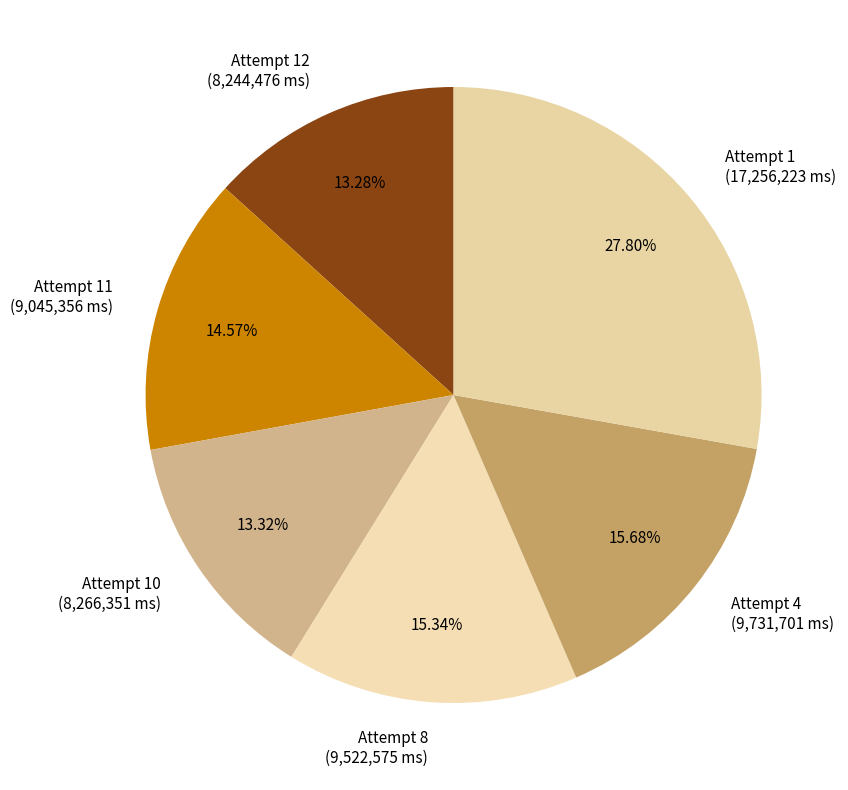

Do Attempt 12 (8,244,476 ms) and Attempt 1 (17,256,223 ms) together represent more than half of the pie?

No